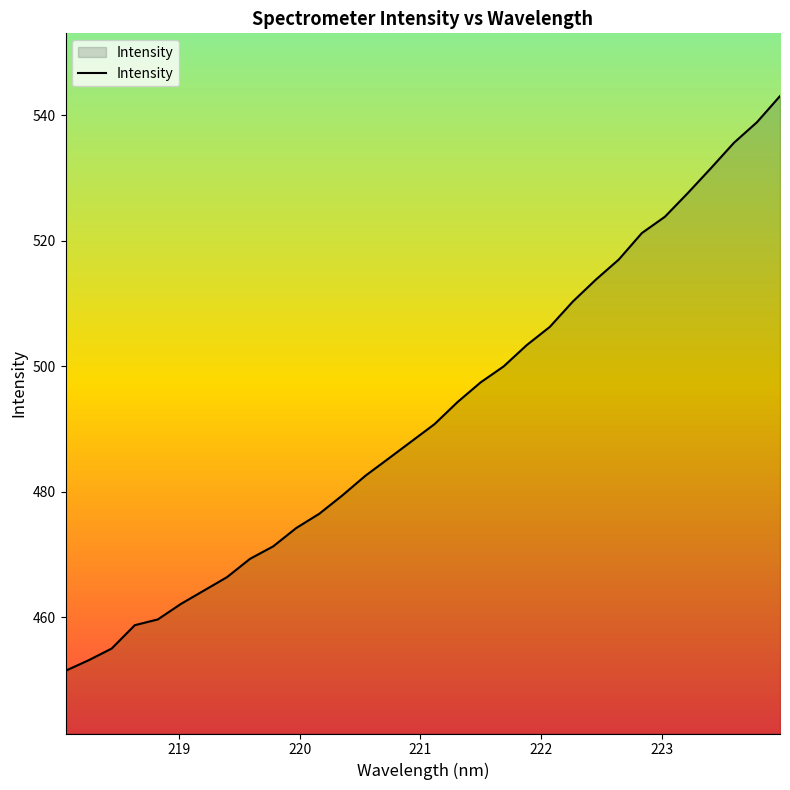

What is the minimum value shown in the chart?

451.5